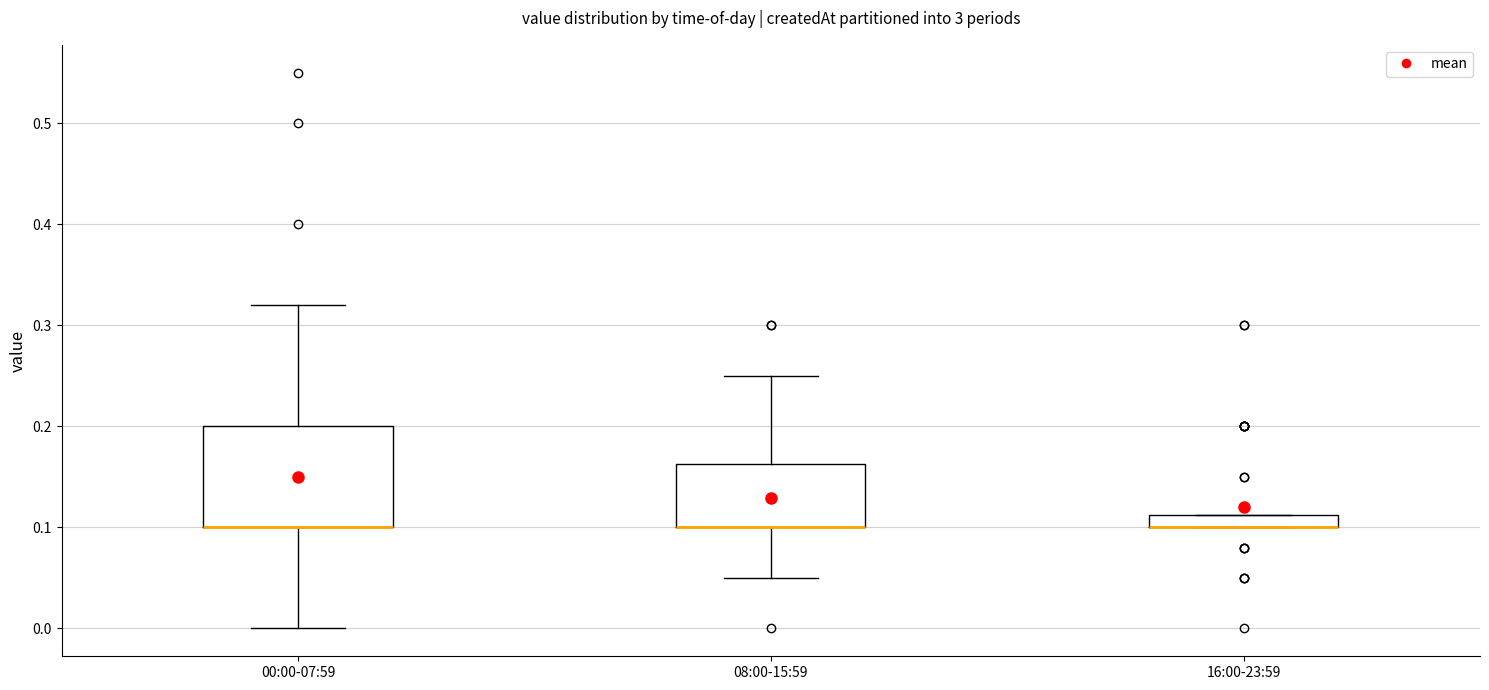

Where is the upper edge of the box for 00:00-07:59 on the y-axis? The values are not printed on the chart, so give them approximately, as read against the axis.

0.20